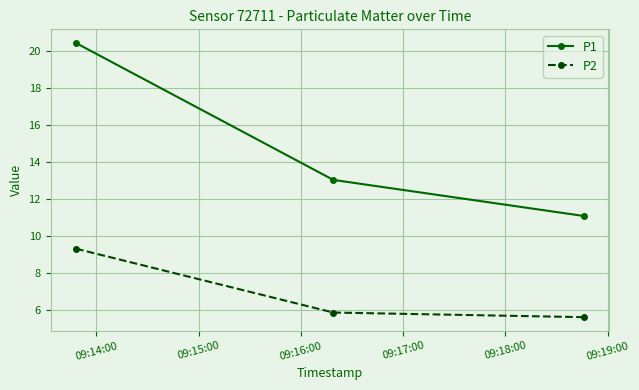

List the series in order of their overall mean, lowest first.

P2, P1